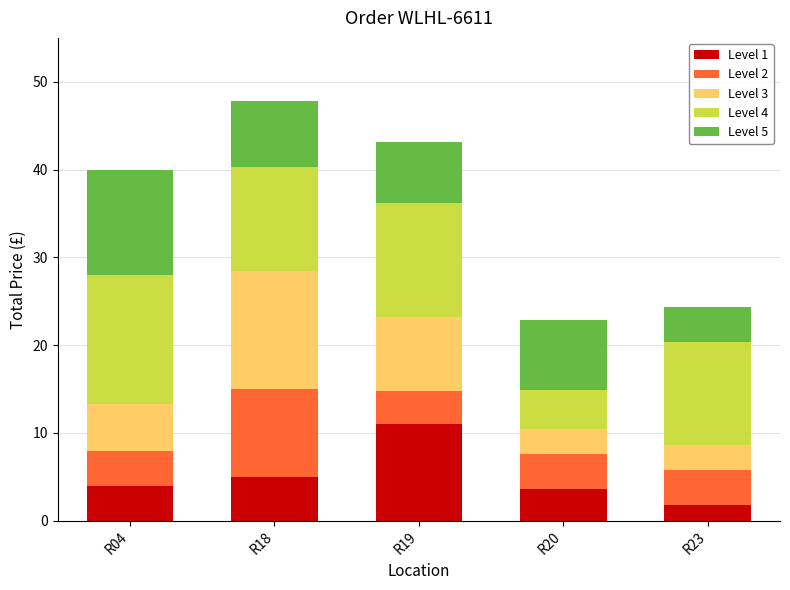

The value of Level 1 at R19 is 5.7. True or false?

False